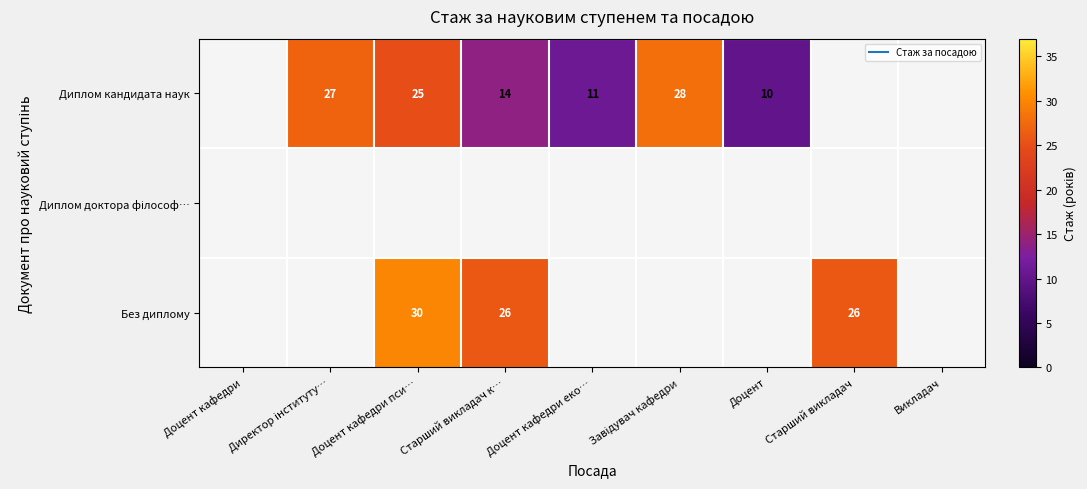

The Диплом кандидата наук series shows 10.0 at Доцент. True or false?

True